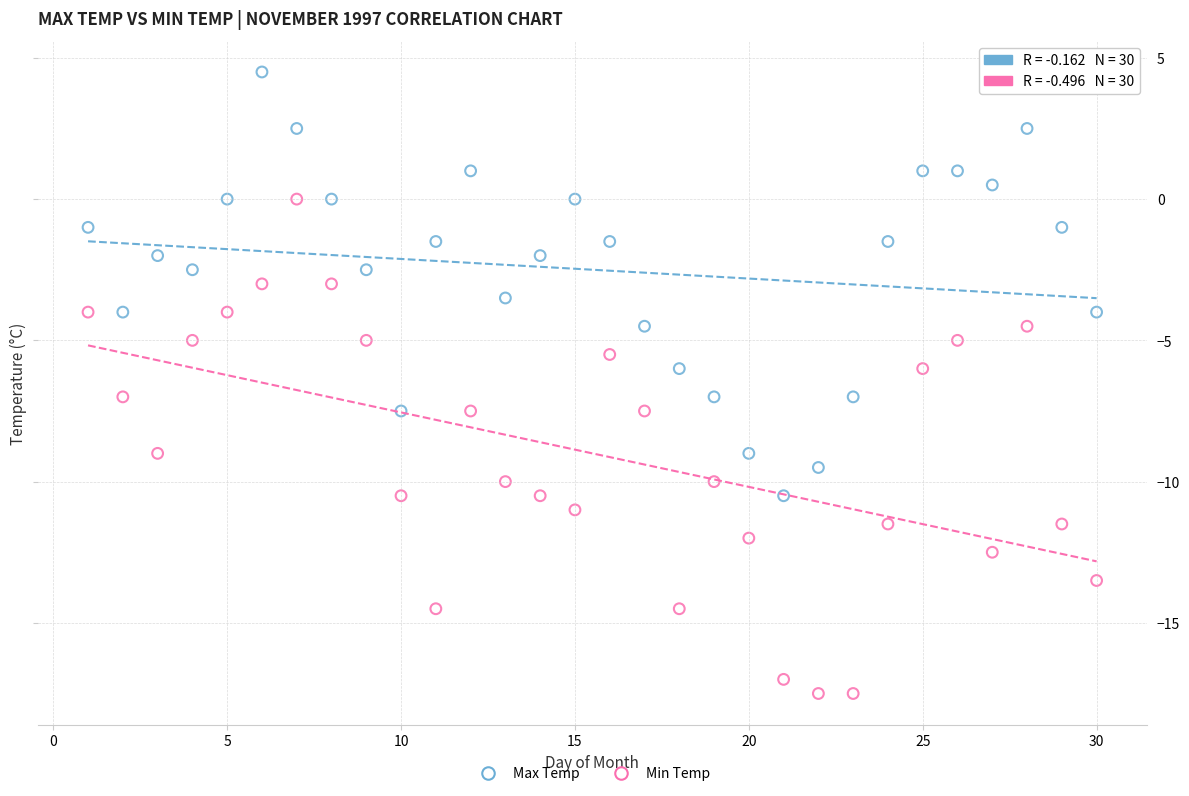

Across all data points, what is the range of Y values (max minus min)?

22.0